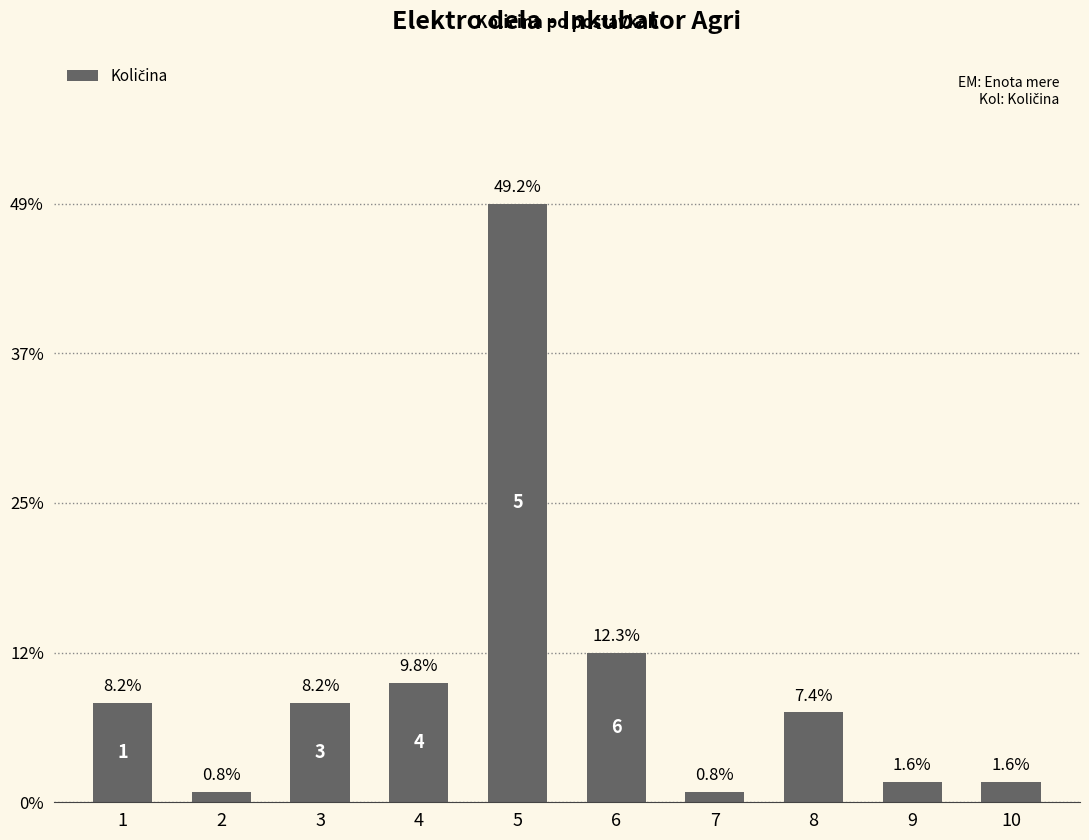

Does the chart contain any negative values?

No